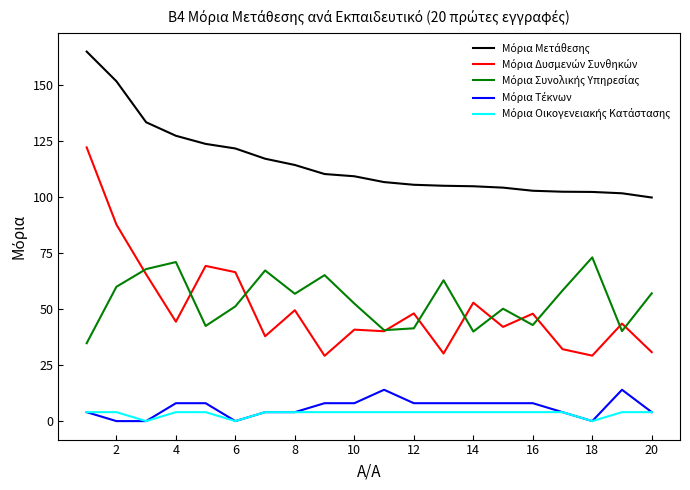

What is the maximum value shown in the chart?

165.1